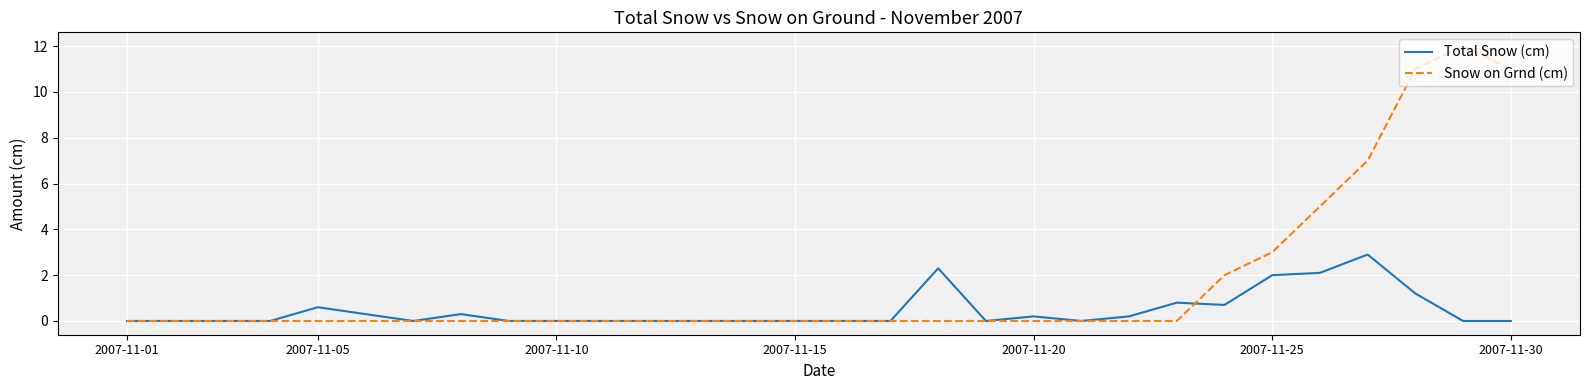

List the series in order of their overall mean, highest first.

Snow on Grnd (cm), Total Snow (cm)